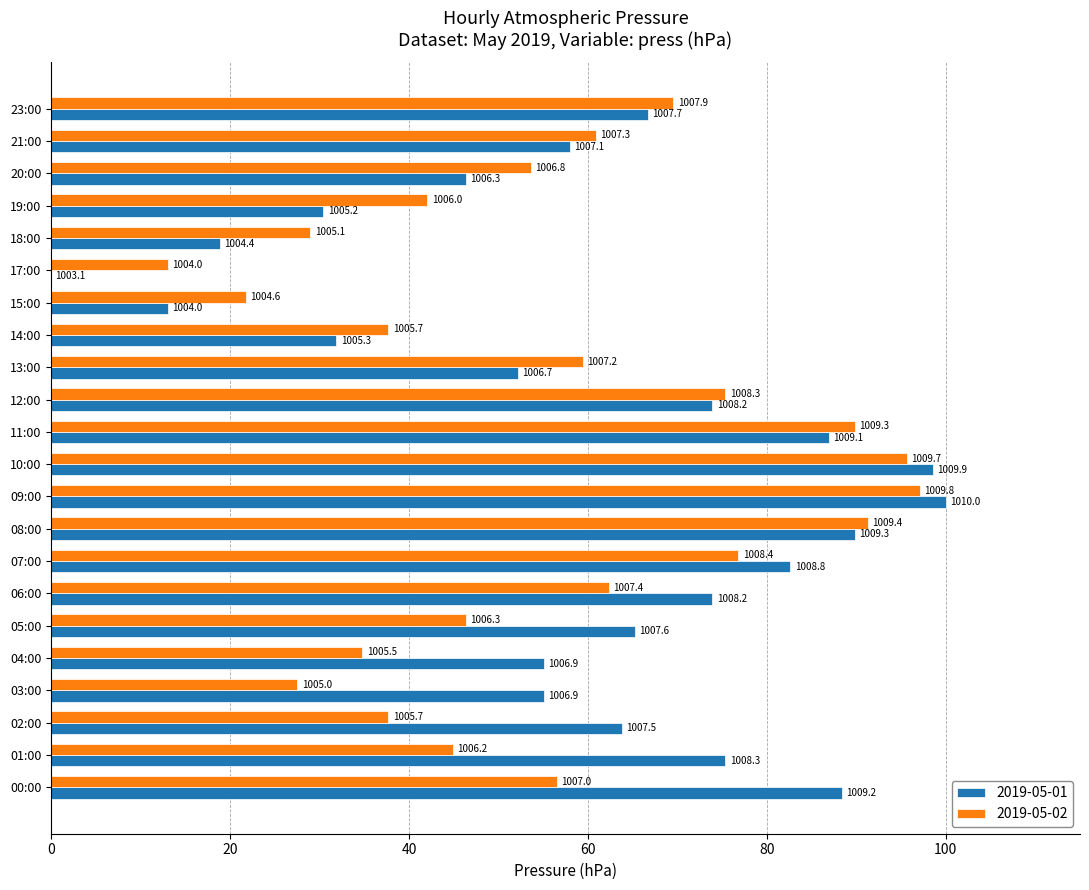

List the labels in order of 2019-05-02 value, smallest first.

17:00, 15:00, 03:00, 18:00, 04:00, 02:00, 14:00, 19:00, 01:00, 05:00, 20:00, 00:00, 13:00, 21:00, 06:00, 23:00, 12:00, 07:00, 11:00, 08:00, 10:00, 09:00